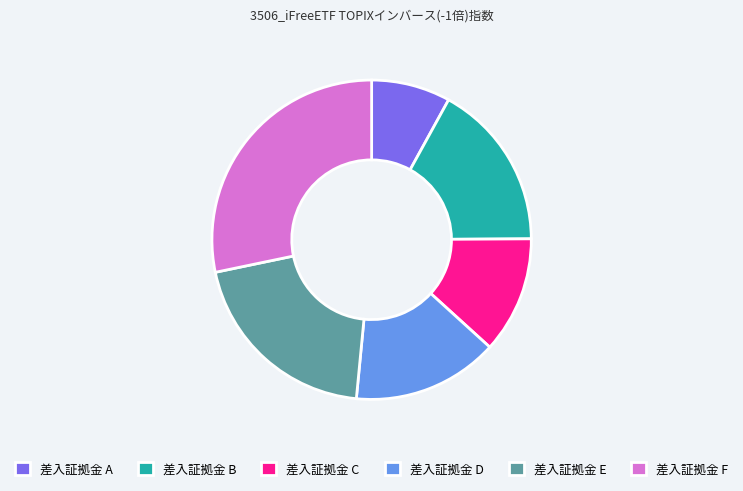

Is there any slice that represents more than half of the pie?

No